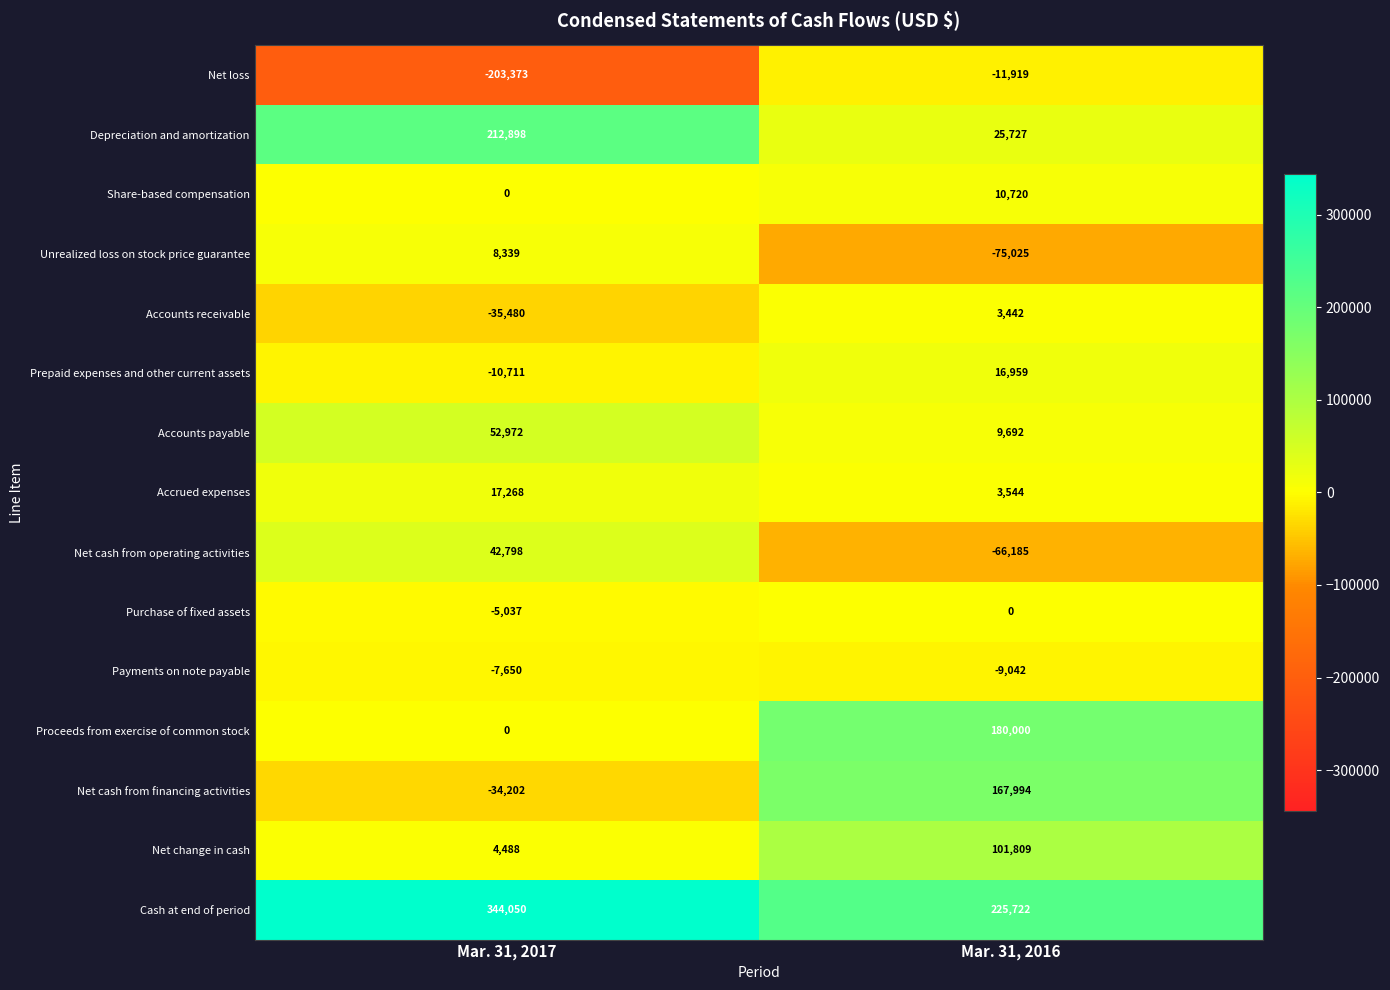

What is the spread (max minus min) of values at Mar. 31, 2017?

547423